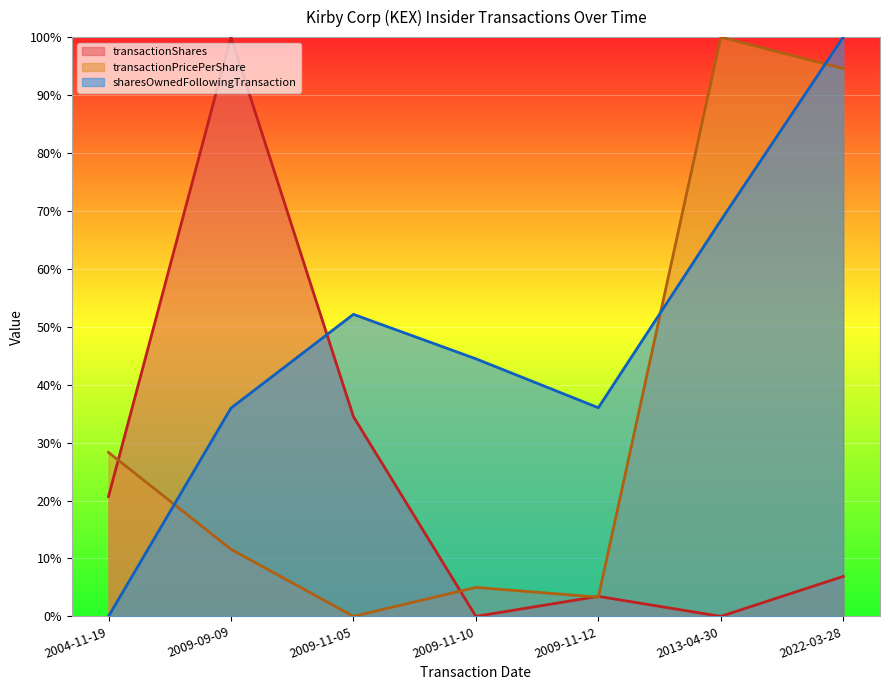

The value of sharesOwnedFollowingTransaction at 2022-03-28 is 36.6. True or false?

False